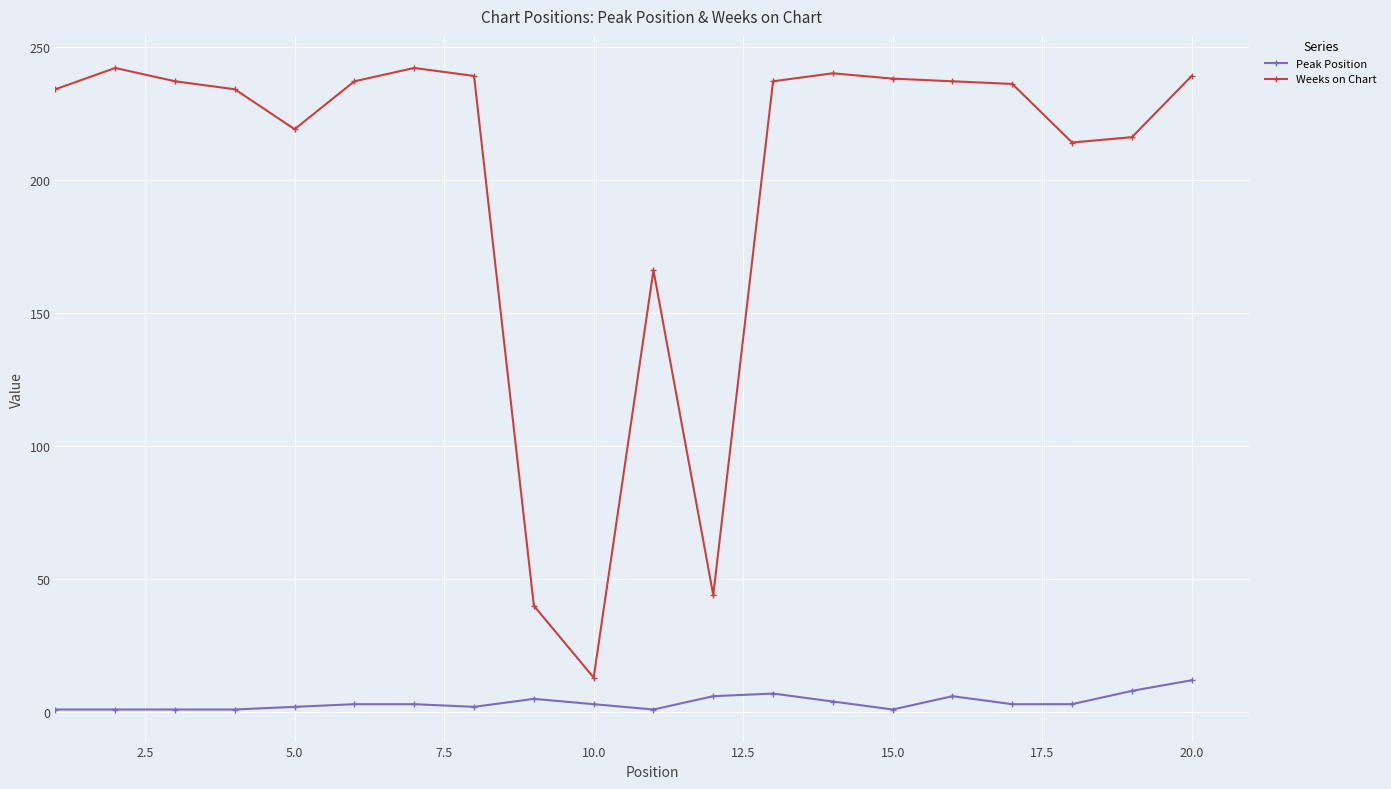

Which series has the largest total across all categories?

Weeks on Chart